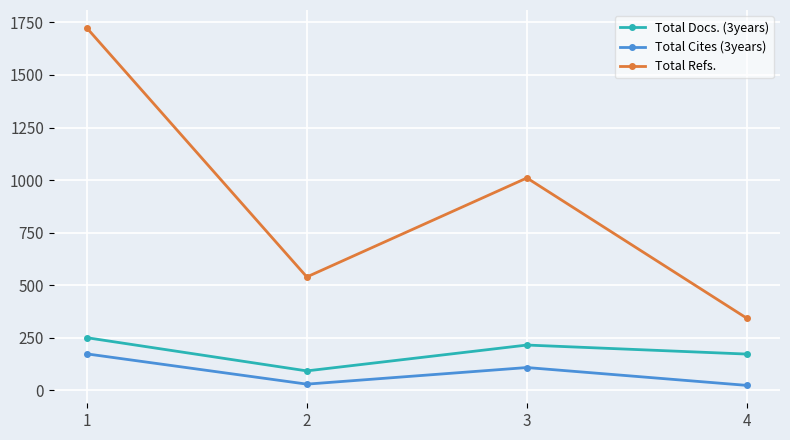

True or false: Total Cites (3years) and Total Docs. (3years) intersect in this chart.

False